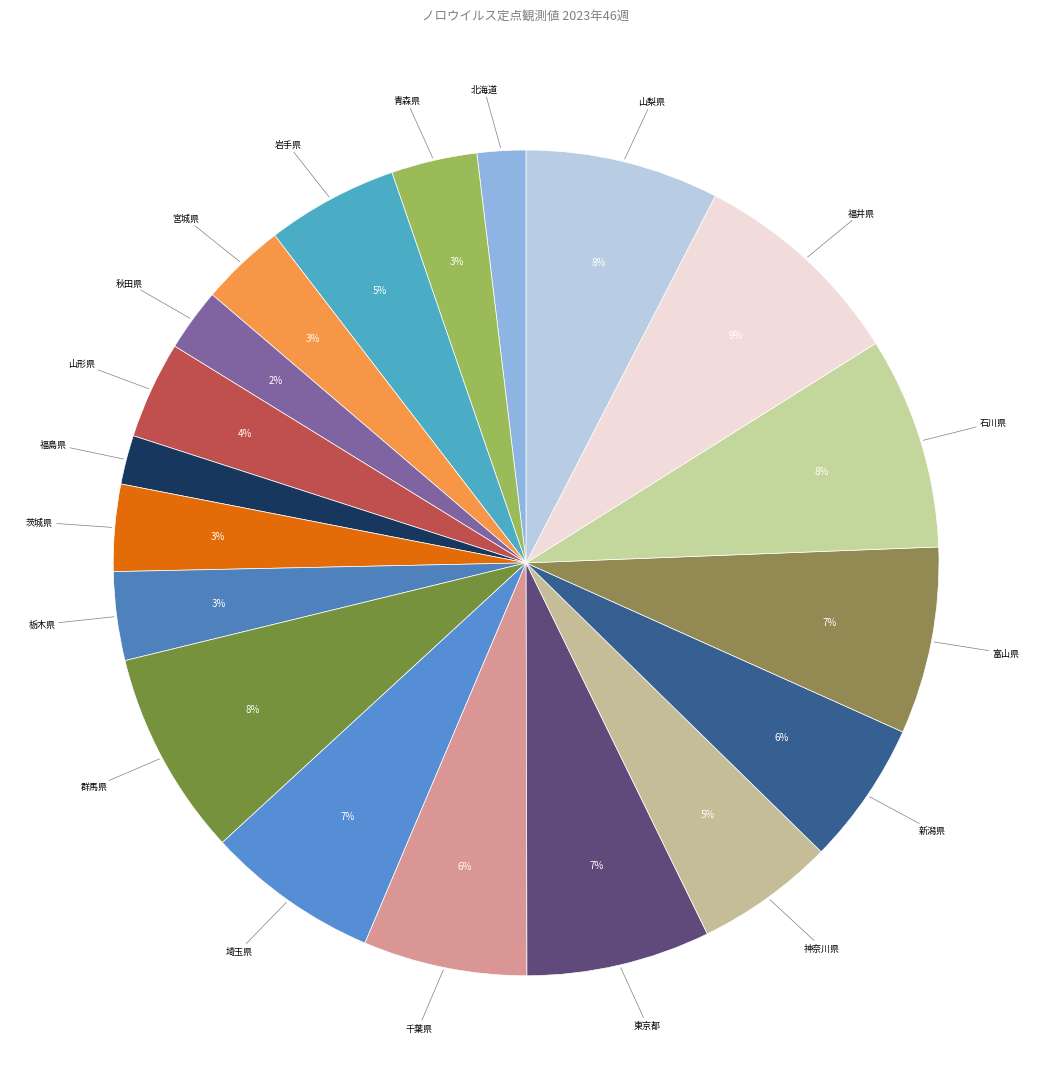

Count the number of slices in the pie.

19